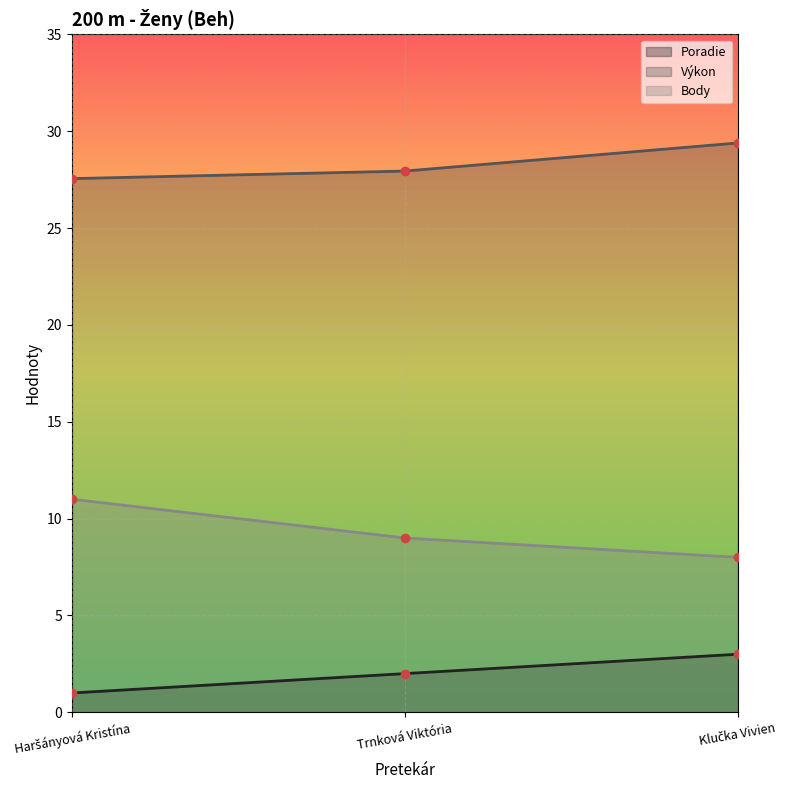

How many Výkon values are between 27 and 29?

2